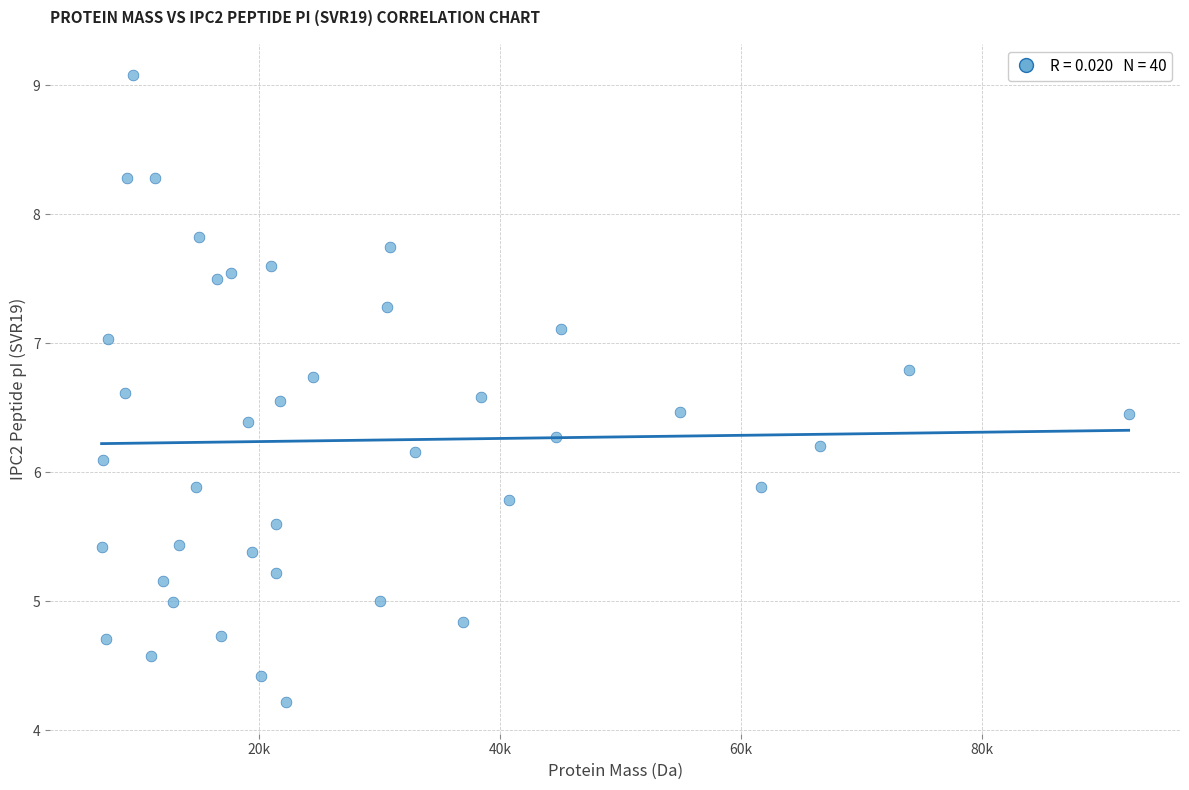

What is the range of Y values (max minus min)?

4.9